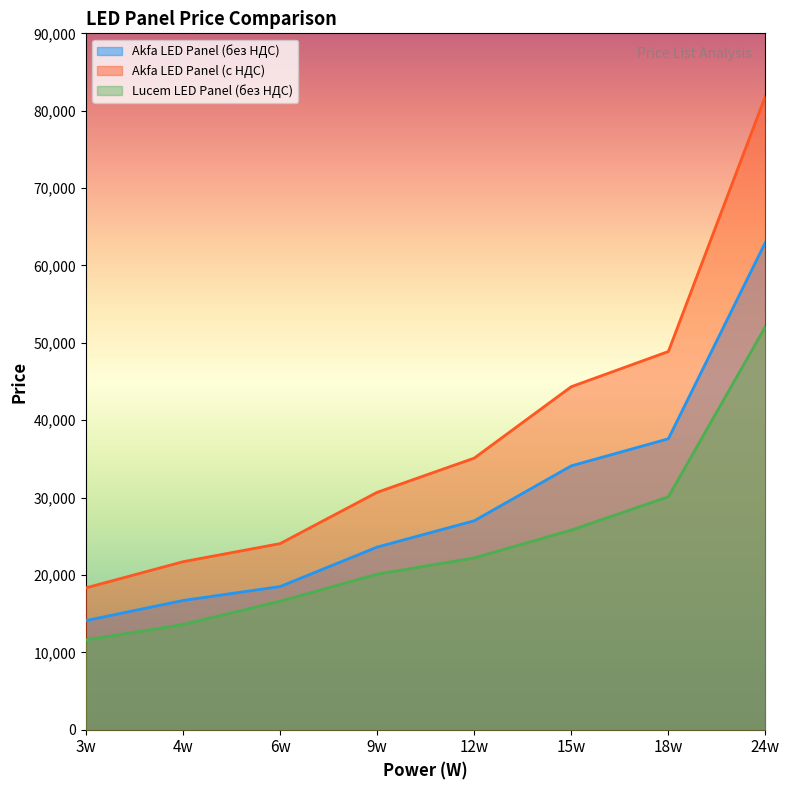

Rank the categories by Akfa LED Panel (с НДС) value from highest to lowest.

24w, 18w, 15w, 12w, 9w, 6w, 4w, 3w